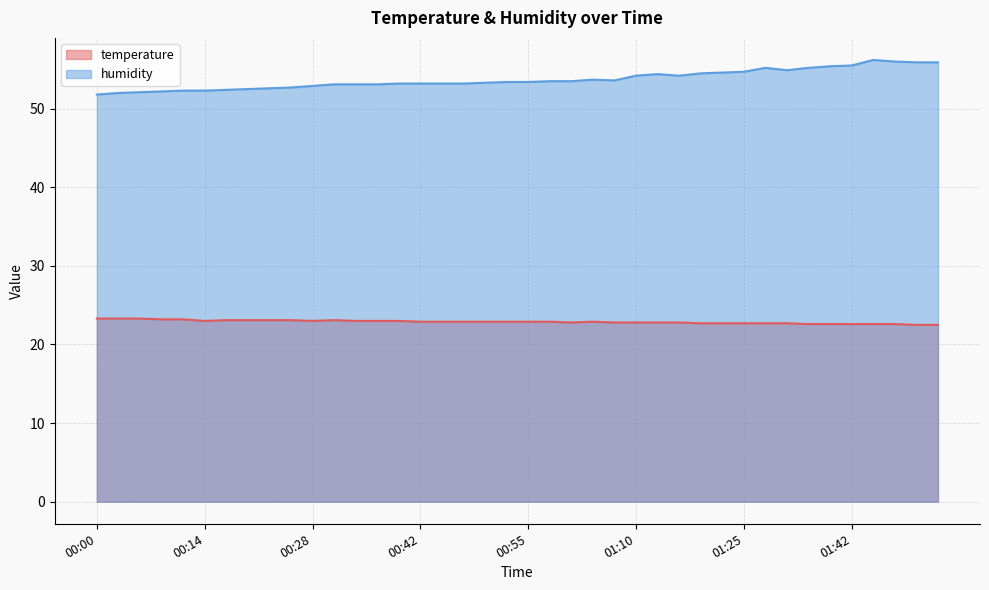

Reading left to right, extract all data points from this chart.

temperature: 23.3	23.3	23.3	23.2	23.2	23.0	23.1	23.1	23.1	23.1	23.0	23.1	23.0	23.0	23.0	22.9	22.9	22.9	22.9	22.9	22.9	22.9	22.8	22.9	22.8	22.8	22.8	22.8	22.7	22.7	22.7	22.7	22.7	22.6	22.6	22.6	22.6	22.6	22.5	22.5
humidity: 51.8	52.0	52.1	52.2	52.3	52.3	52.4	52.5	52.6	52.7	52.9	53.1	53.1	53.1	53.2	53.2	53.2	53.2	53.3	53.4	53.4	53.5	53.5	53.7	53.6	54.2	54.4	54.2	54.5	54.6	54.7	55.2	54.9	55.2	55.4	55.5	56.2	56.0	55.9	55.9